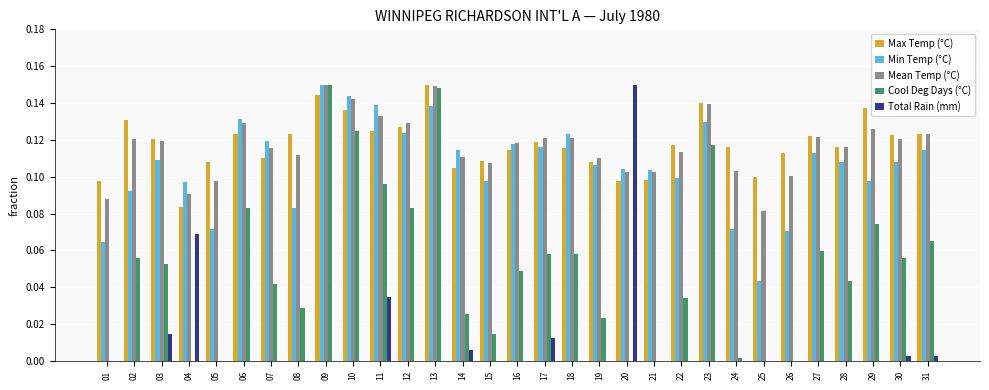

Between 12 and 29, which series saw the biggest shift?

Min Temp (°C)